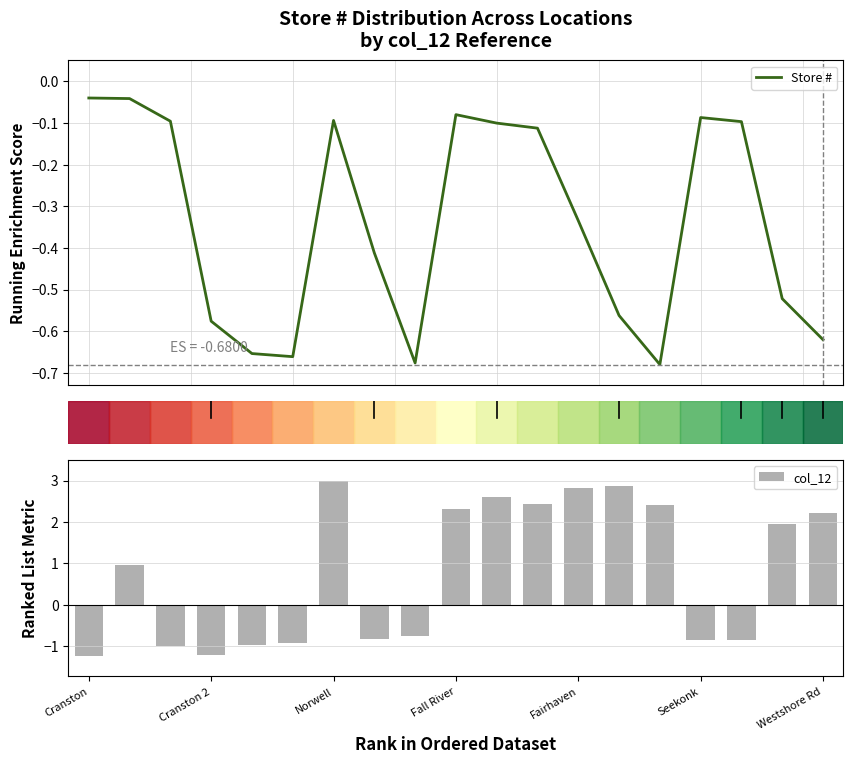

At which label does col_12 reach its peak?

Norwell